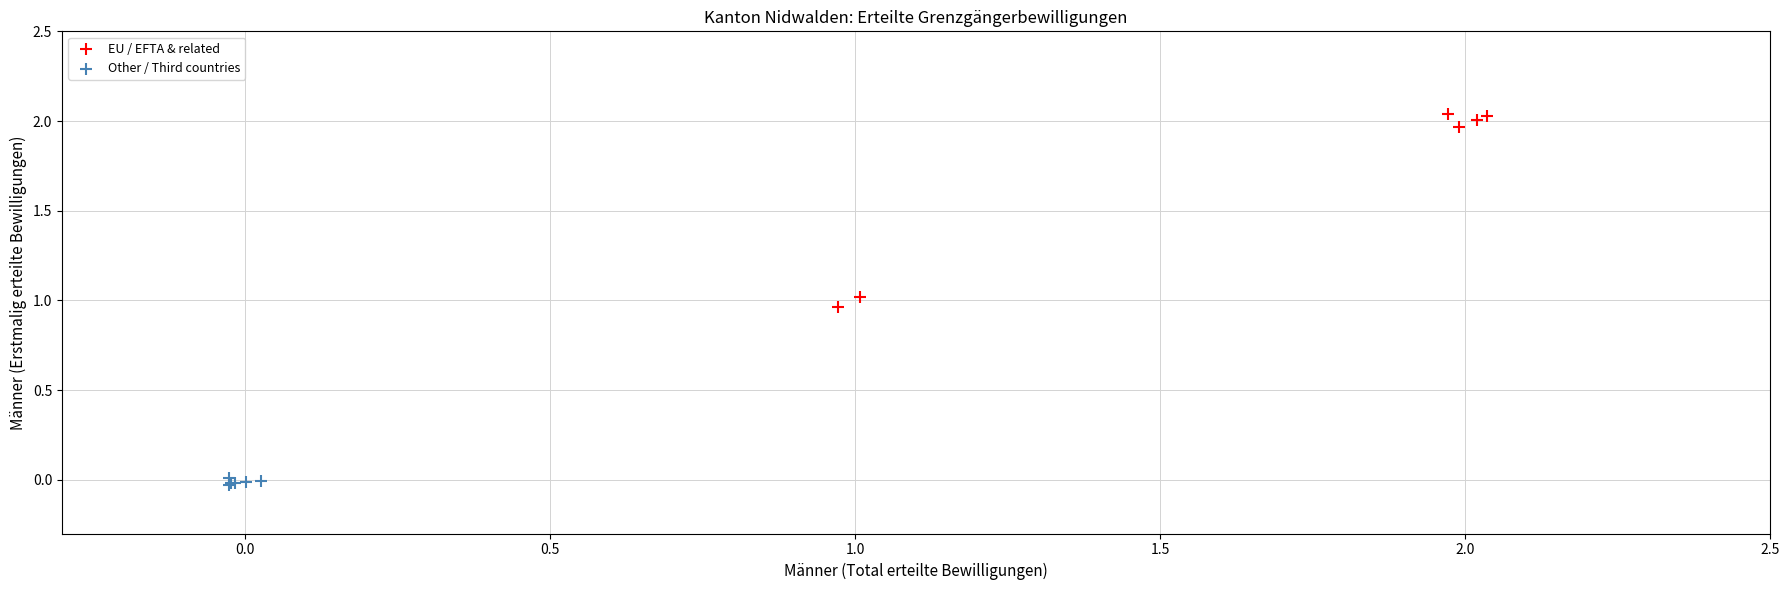

Which series contains the highest Y value?

EU / EFTA & related